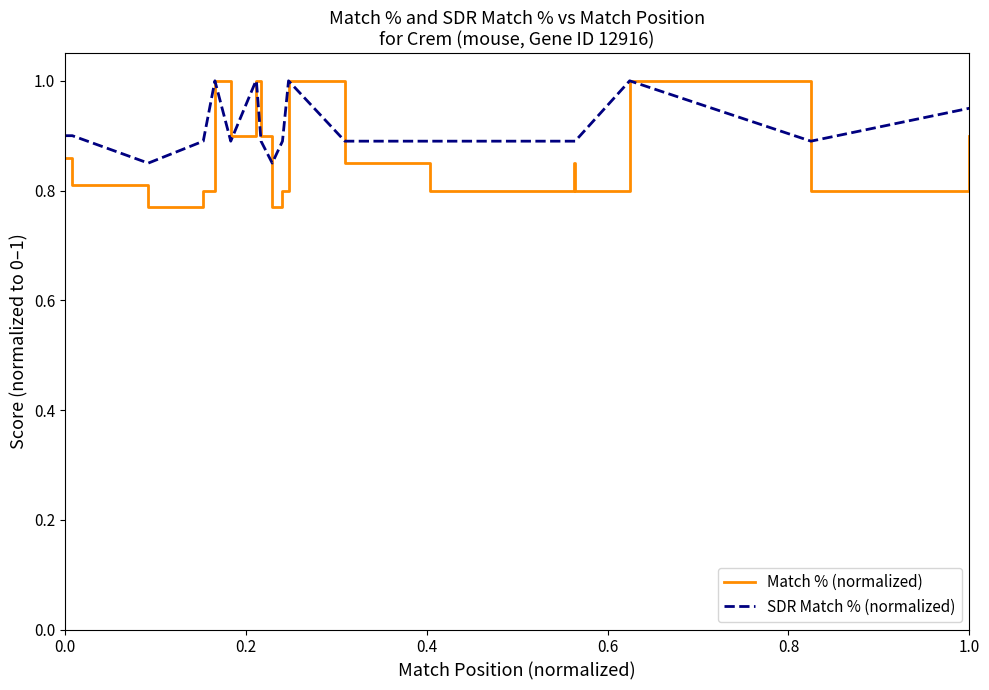

Which series ends up on top after the final intersection of Match % (normalized) and SDR Match % (normalized)?

SDR Match % (normalized)